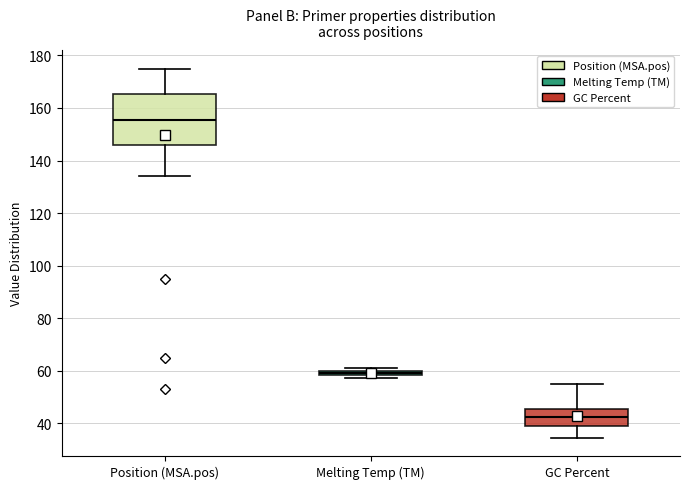

Which box is the tallest, from its lower edge to its upper edge?

Position (MSA.pos)